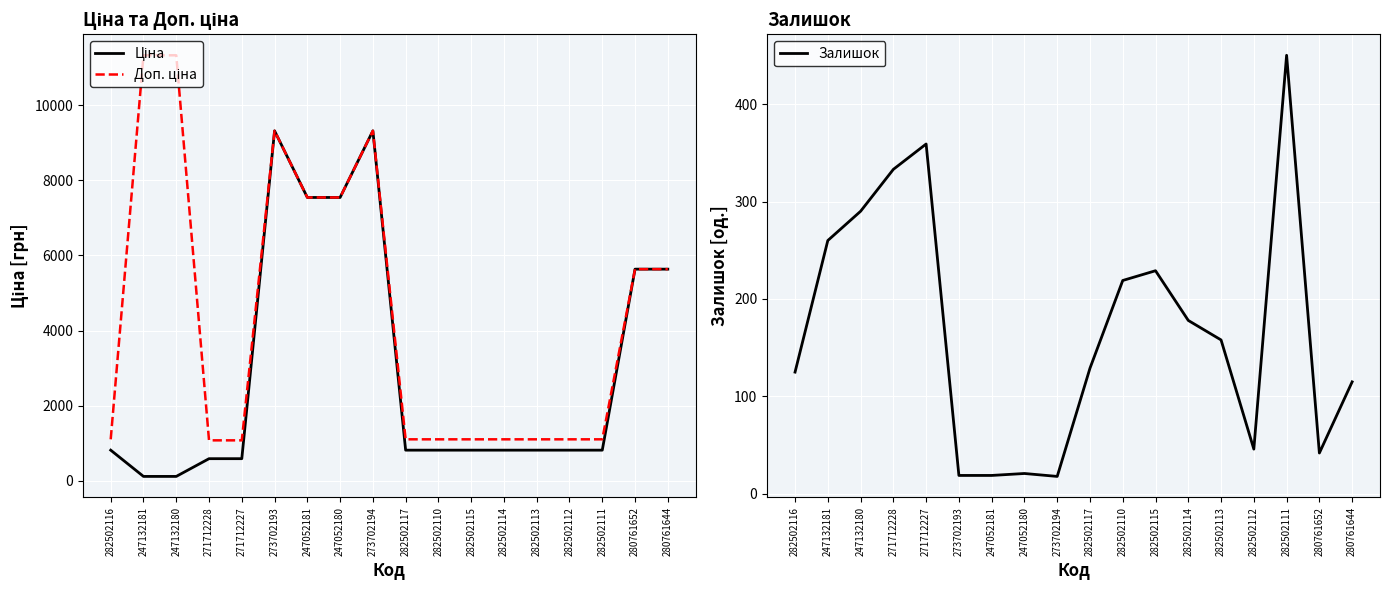

True or false: Ціна and Доп. ціна intersect in this chart.

False